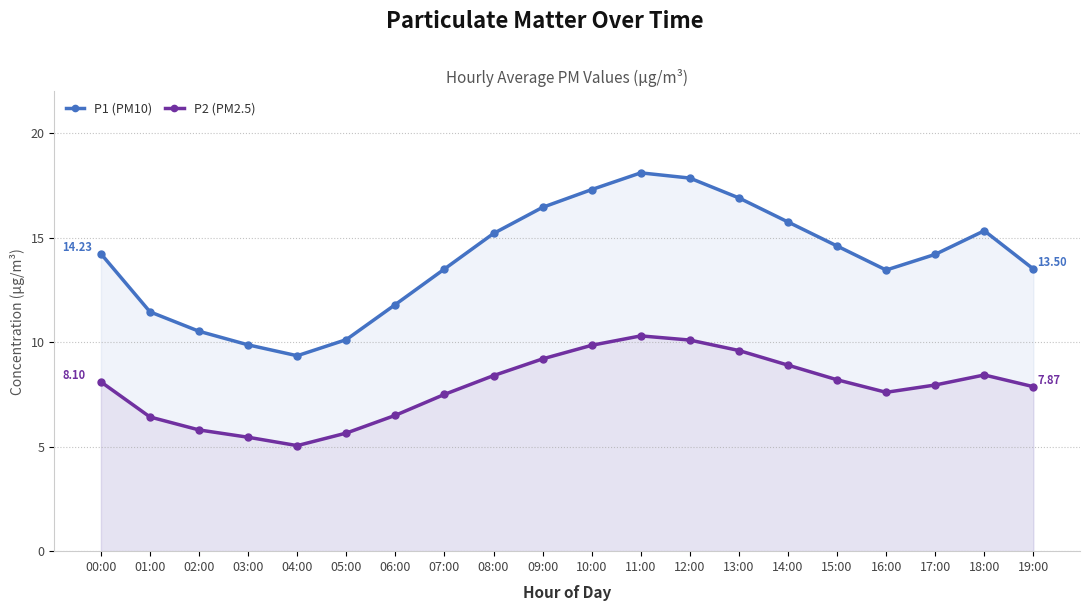

What position from the left is 08:00?

9